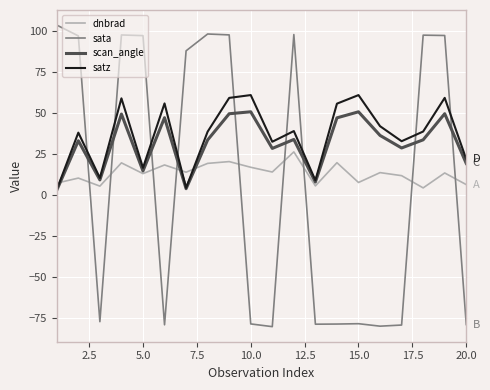

Which series ends up on top after the final intersection of scan_angle and sata?

scan_angle